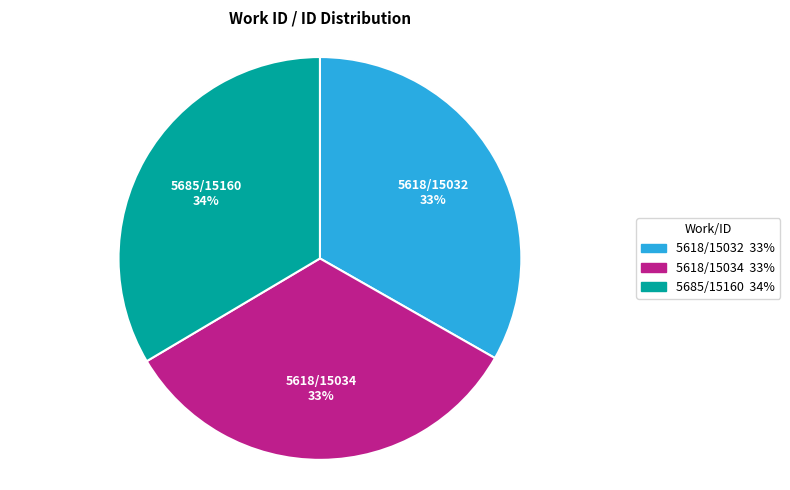

What is the ratio of the value at 5618/15034 to the value at 5685/15160?

1.0